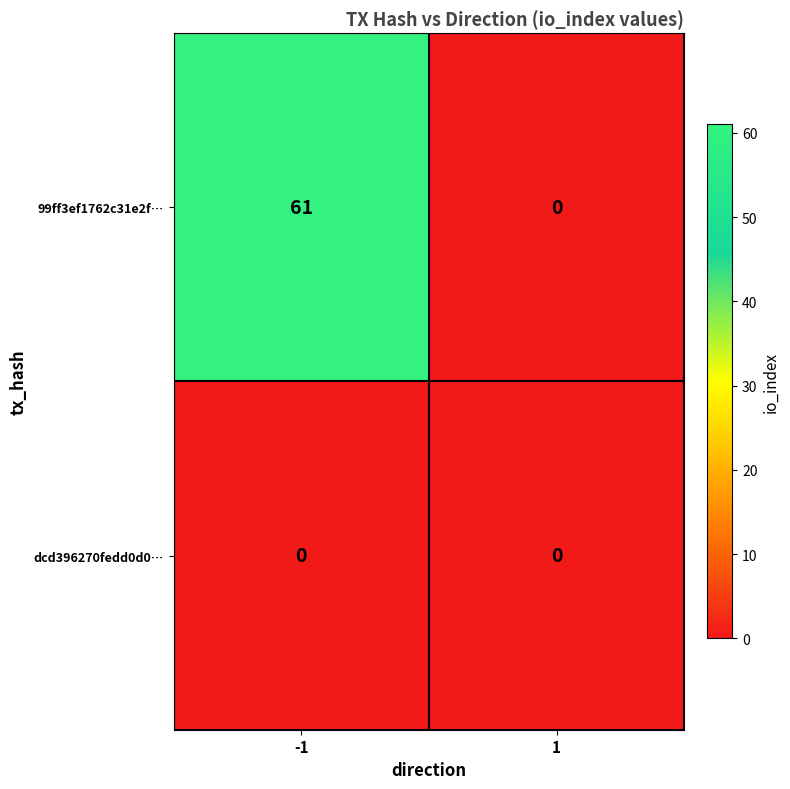

Is it true that 99ff3ef1762c31e2f… equals 0 at 1?

True